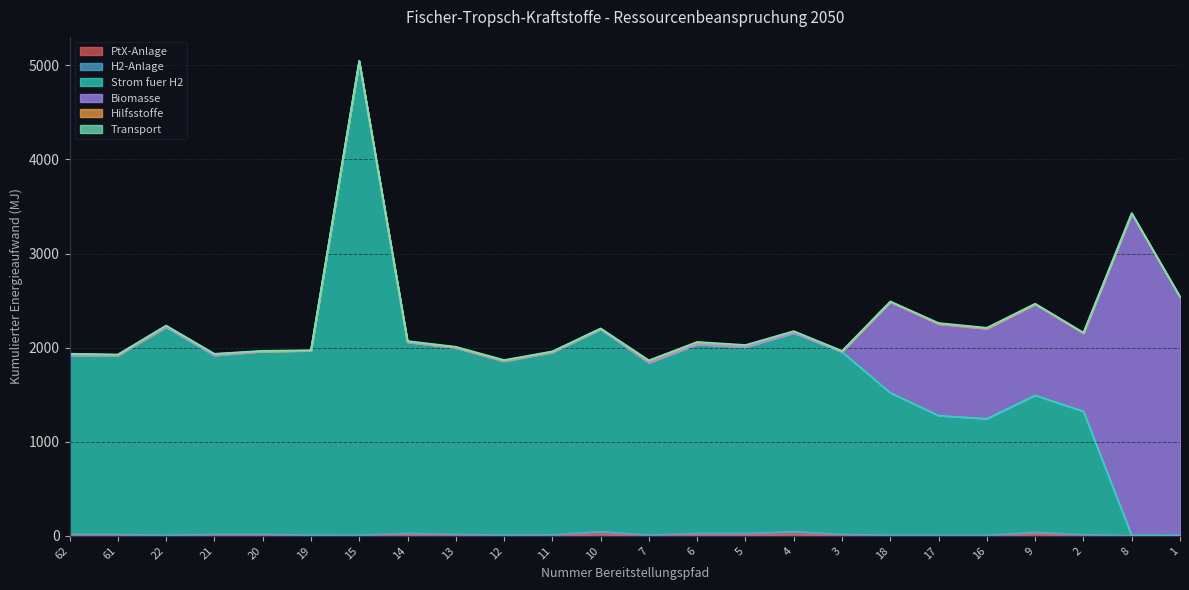

At which label does Strom fuer H2 first exceed 1950?

22